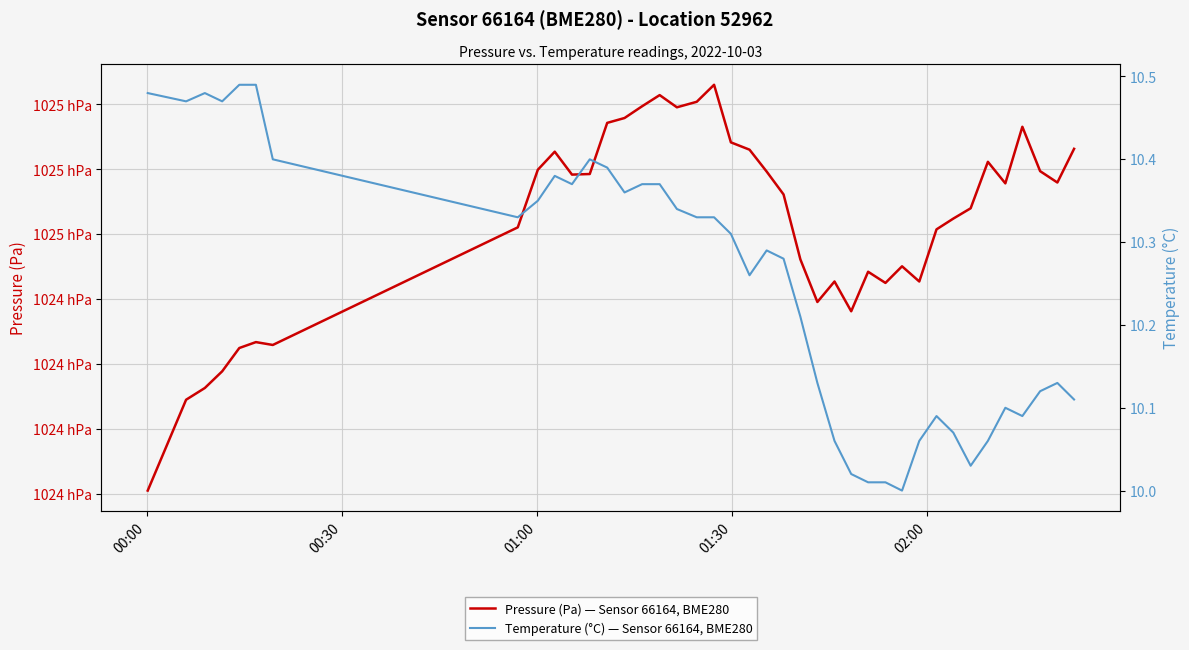

Reading left to right, transcribe all the data shown in this chart.

Pressure (Pa) — Sensor 66164, BME280: 102420.5	102434.5	102436.3	102438.9	102442.5	102443.4	102442.9	102461.1	102469.9	102472.7	102469.2	102469.3	102477.2	102477.9	102479.7	102481.4	102479.6	102480.4	102483.0	102474.2	102473.0	102469.7	102466.1	102456.1	102449.6	102452.7	102448.1	102454.2	102452.5	102455.1	102452.7	102460.8	102462.4	102464.0	102471.2	102467.8	102476.6	102469.7	102468.0	102473.2
Temperature (°C) — Sensor 66164, BME280: 10.5	10.5	10.5	10.5	10.5	10.5	10.4	10.3	10.3	10.4	10.4	10.4	10.4	10.4	10.4	10.4	10.3	10.3	10.3	10.3	10.3	10.3	10.3	10.2	10.1	10.1	10.0	10.0	10.0	10.0	10.1	10.1	10.1	10.0	10.1	10.1	10.1	10.1	10.1	10.1